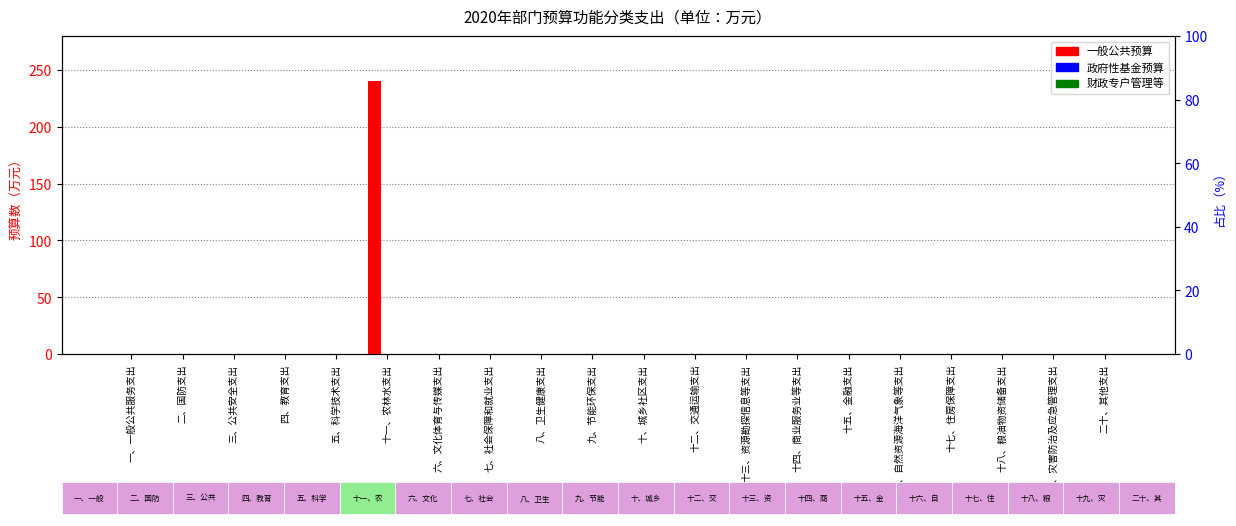

What is the maximum value for 一般公共预算?

240.7